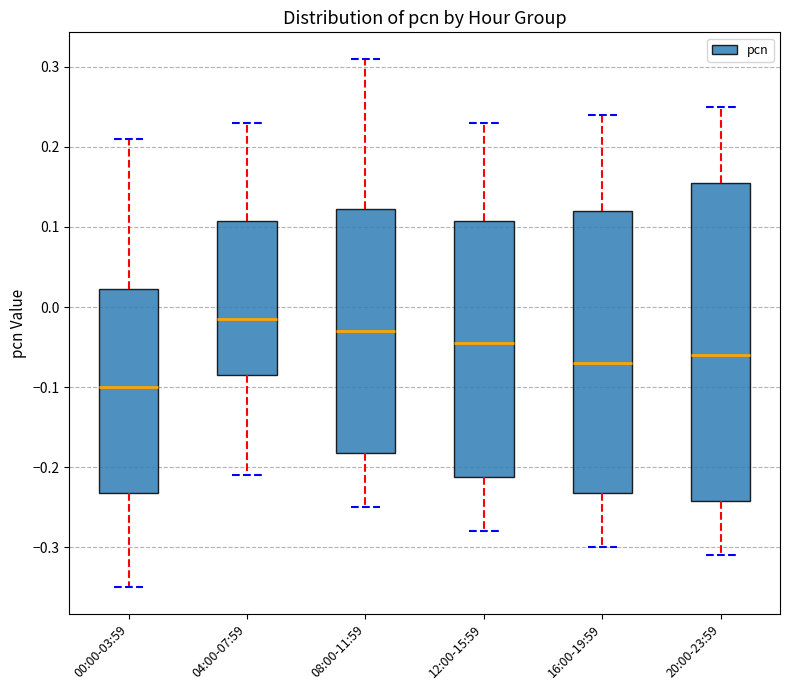

Where does the upper whisker of the box for 12:00-15:59 end on the y-axis? The values are not printed on the chart, so give them approximately, as read against the axis.

0.23